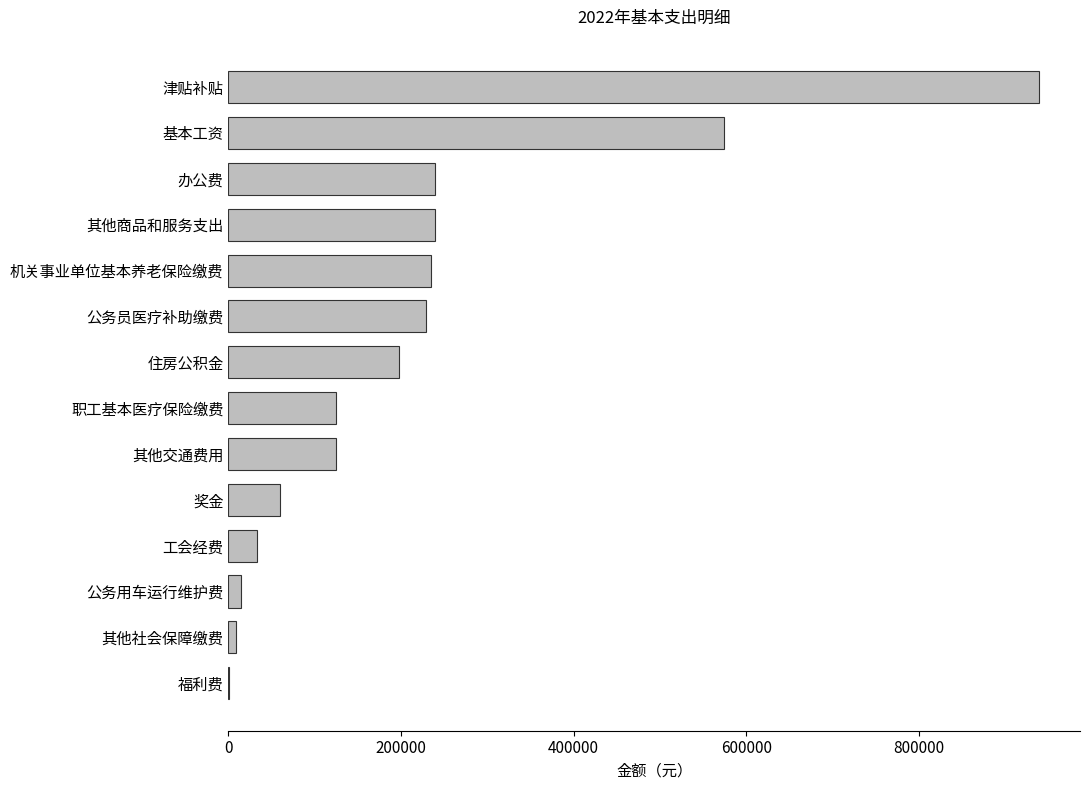

At which category does the chart reach its peak across all series?

津贴补贴